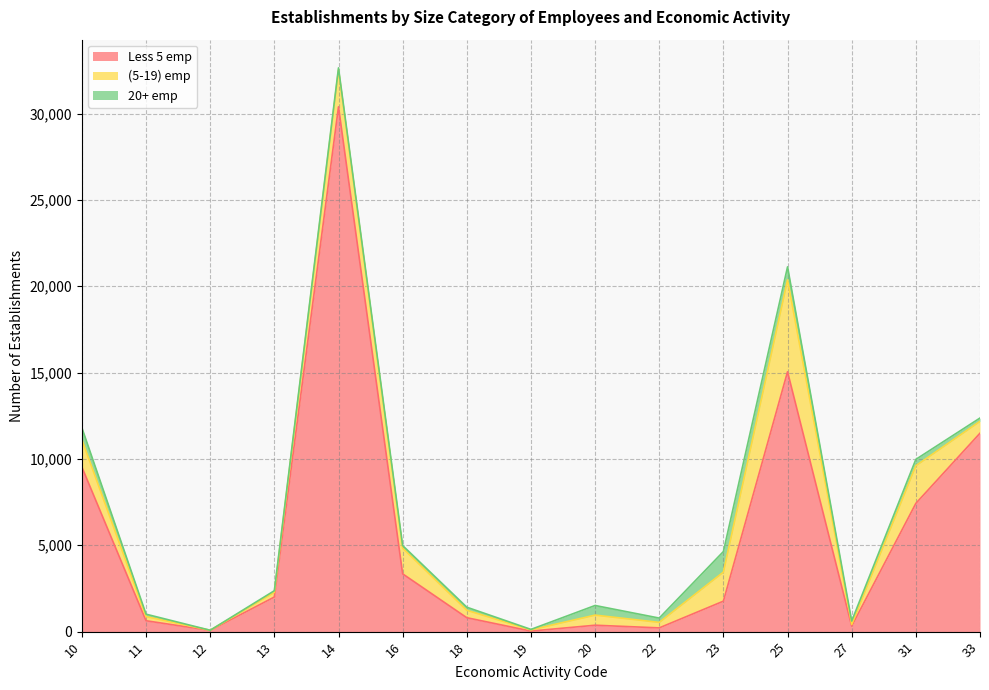

What is the value of the Less 5 emp point at the 3rd from the left?

71